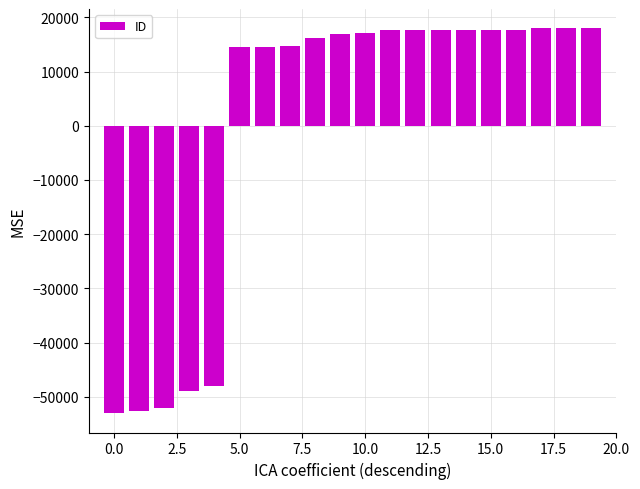

What is the difference between the maximum and minimum values?

71009.0